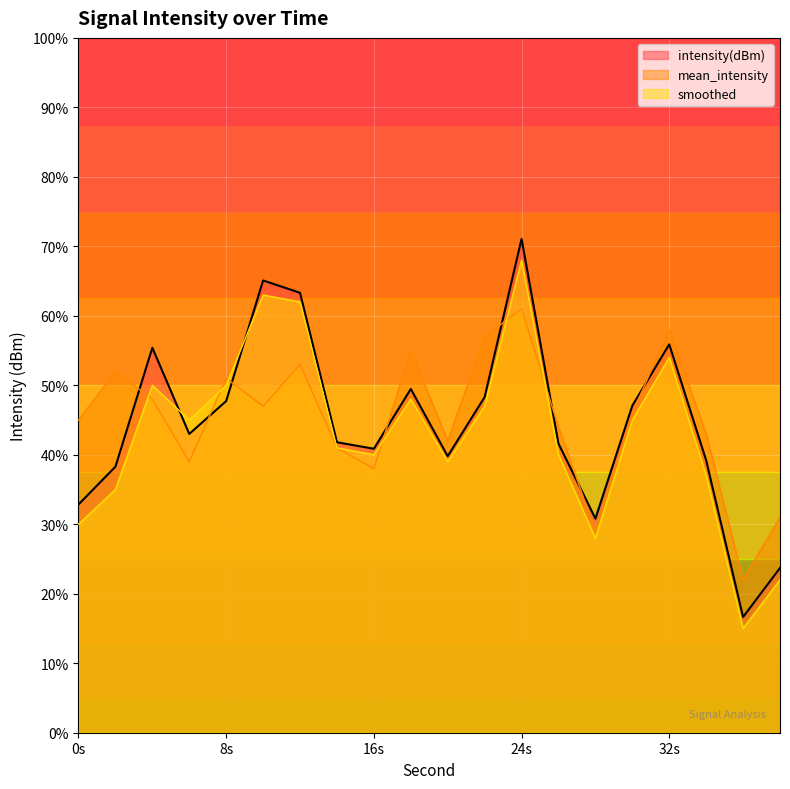

At which category does the chart reach its peak across all series?

24s